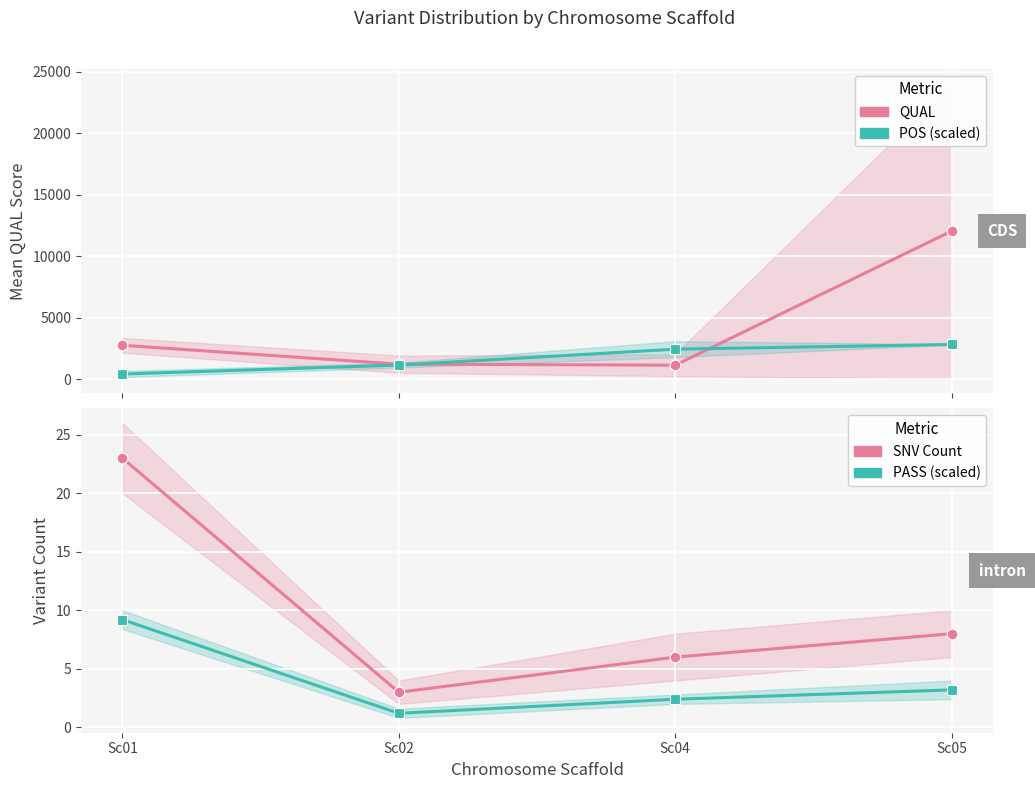

At which category is the sum across all series the highest?

Sc05